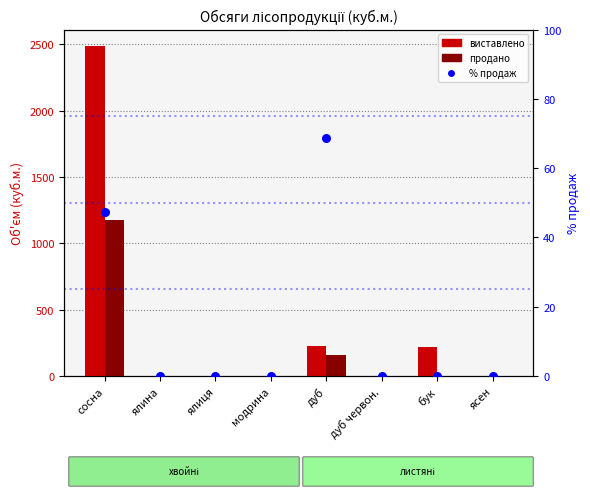

What are all the series names shown in the legend?

виставлено, продано, % продаж